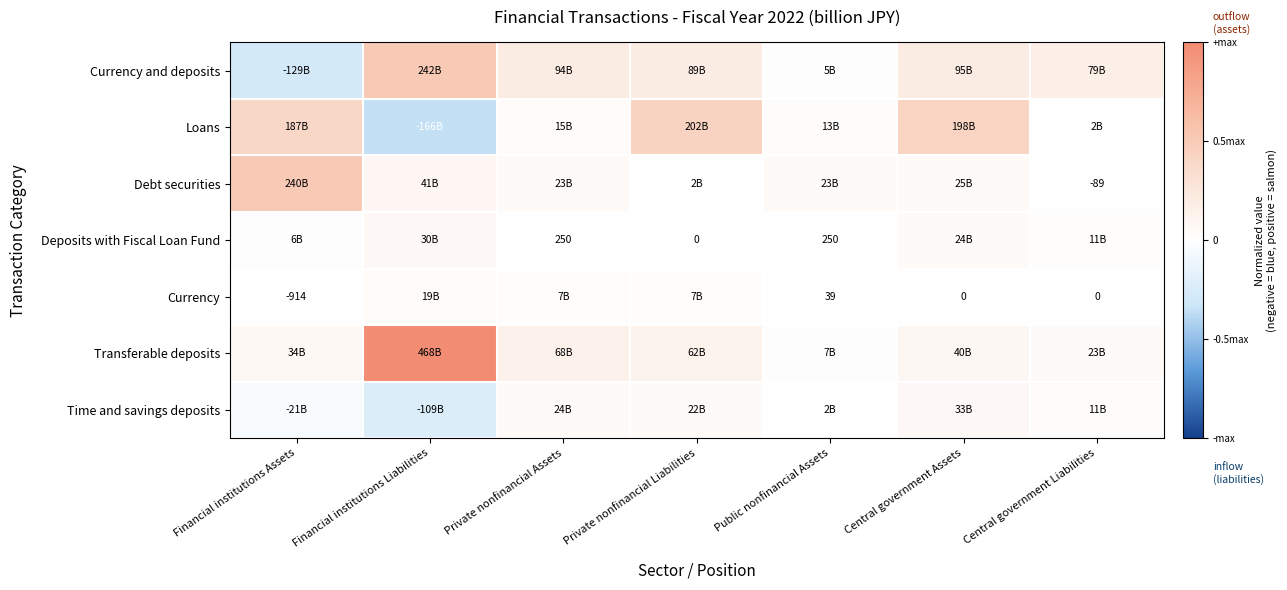

At which label is Debt securities closest to 0?

Central government Liabilities